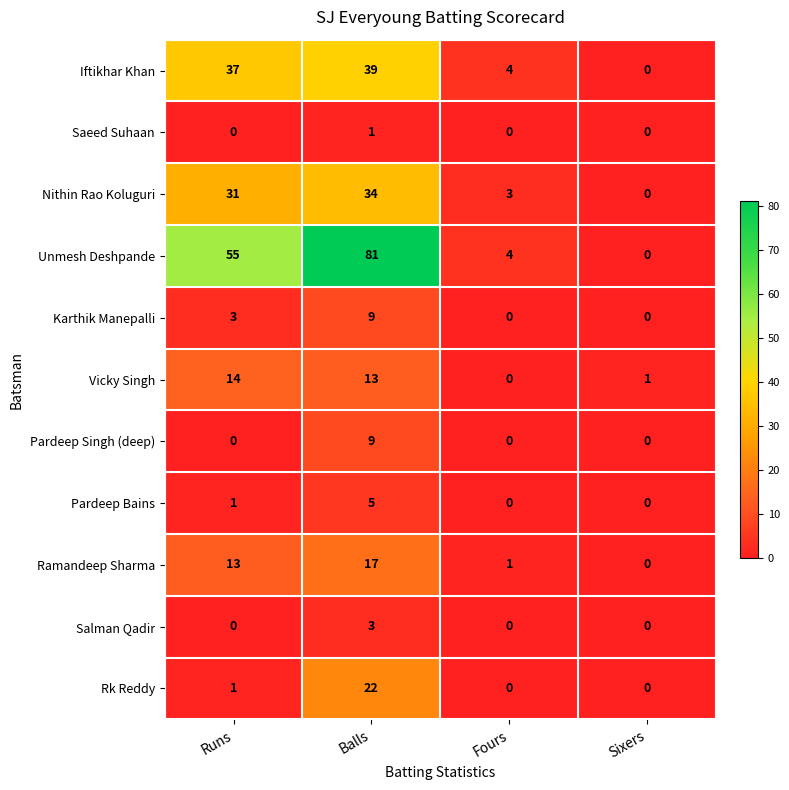

At which label is Karthik Manepalli closest to 4?

Runs